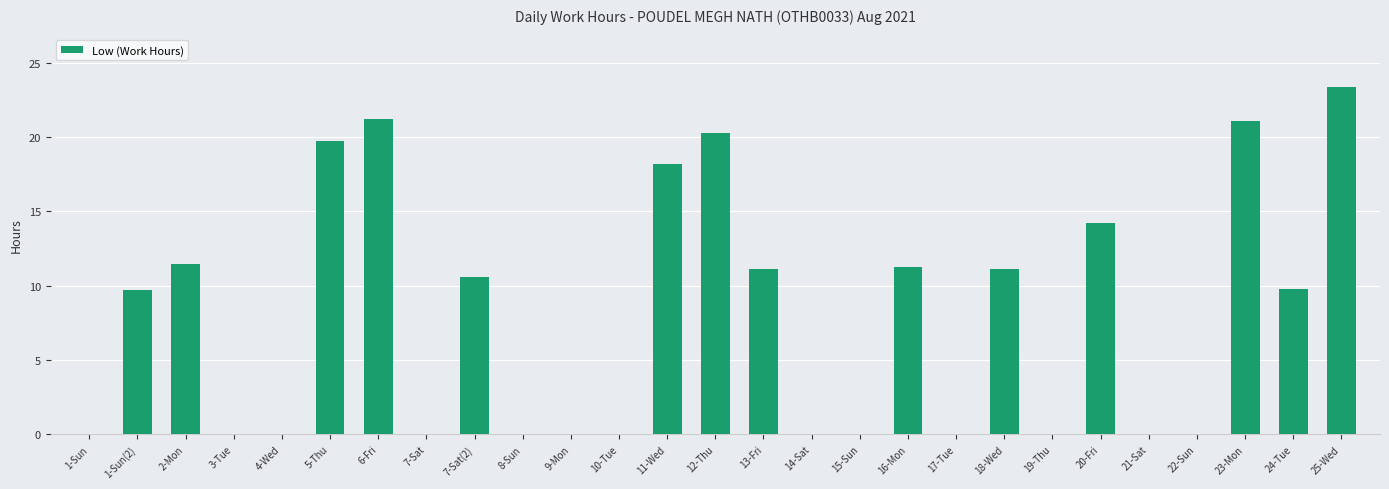

What is the sum of all values?

213.1